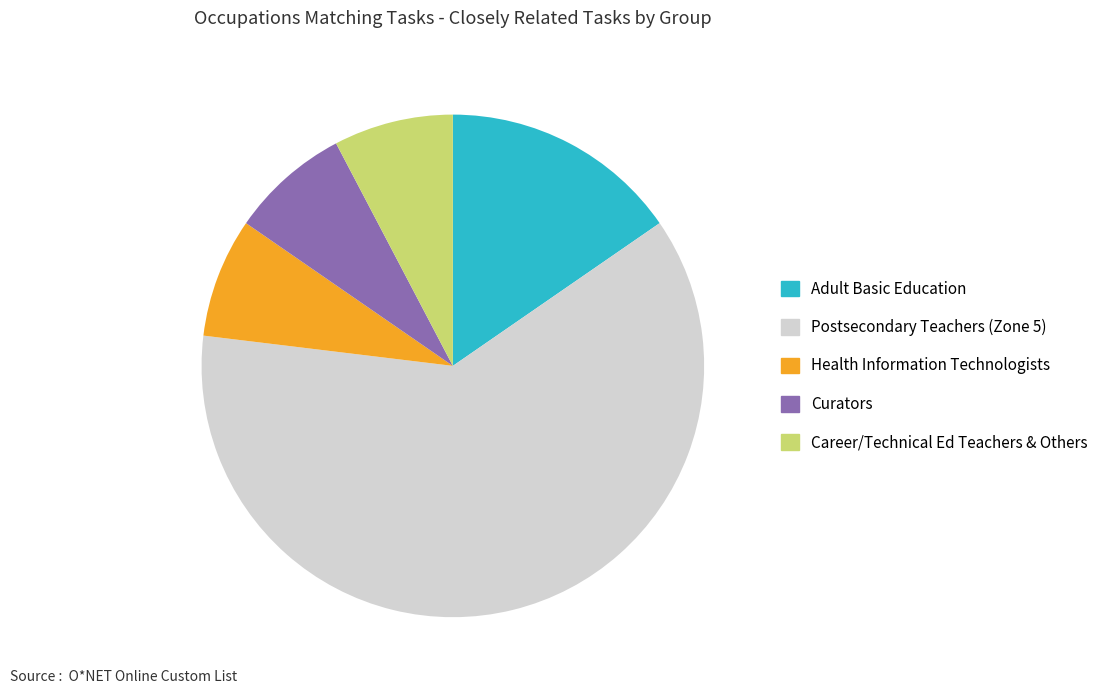

Does Postsecondary Teachers (Zone 5) represent more than half of the total?

Yes